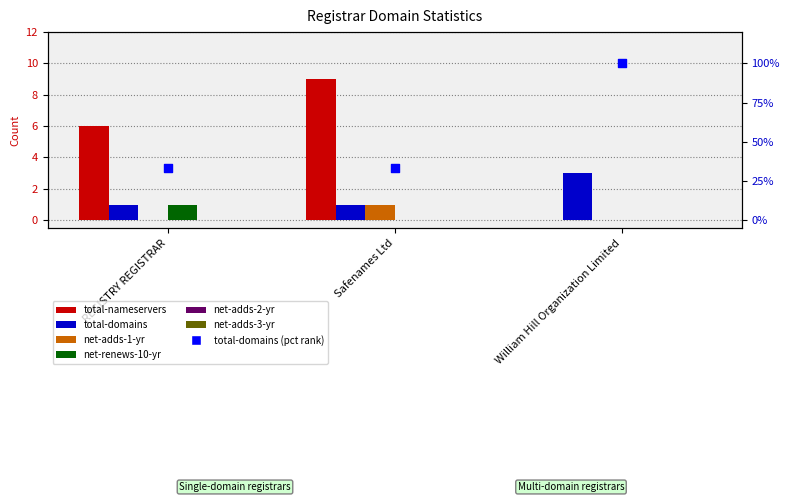

Is the value of total-domains at REGISTRY REGISTRAR greater than the value of net-adds-1-yr at Safenames Ltd?

No